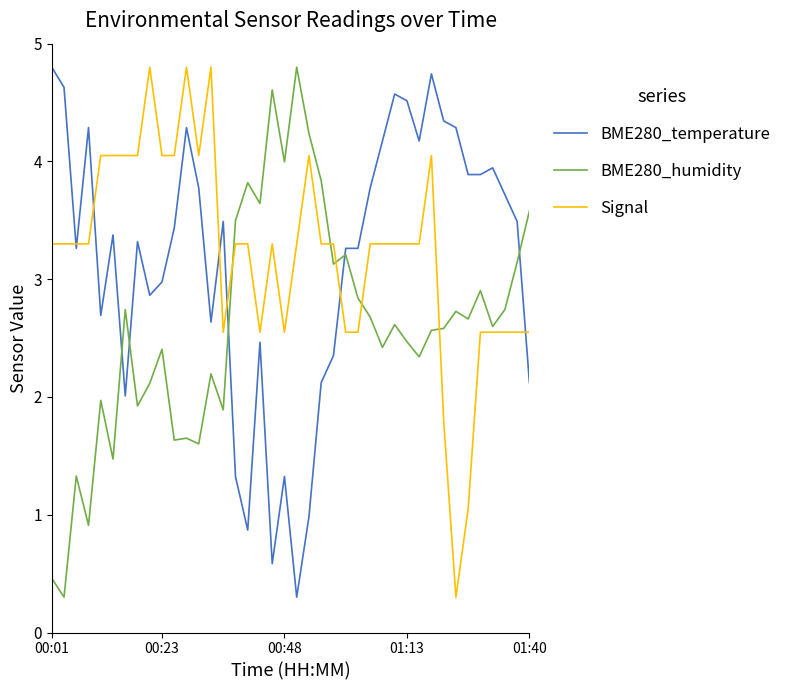

True or false: BME280_temperature and BME280_humidity intersect in this chart.

True